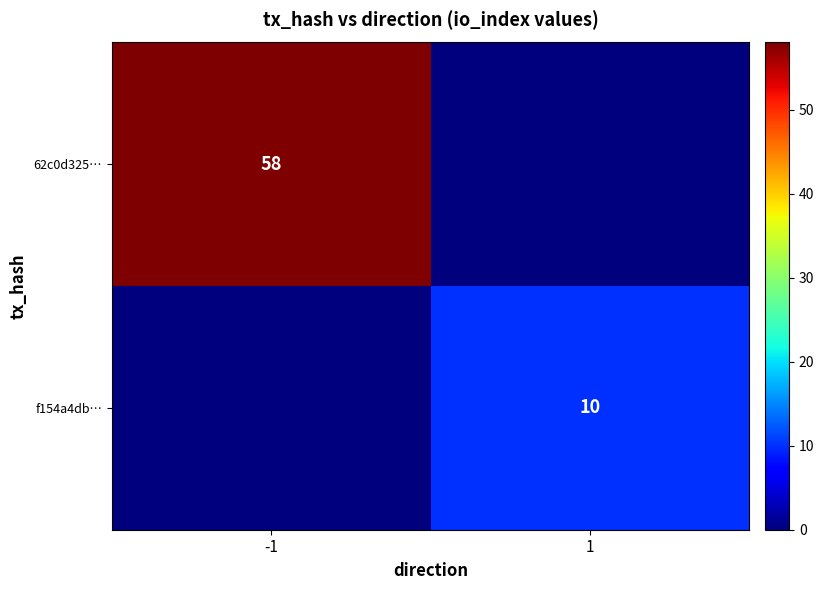

How many categories are shown in the chart?

2